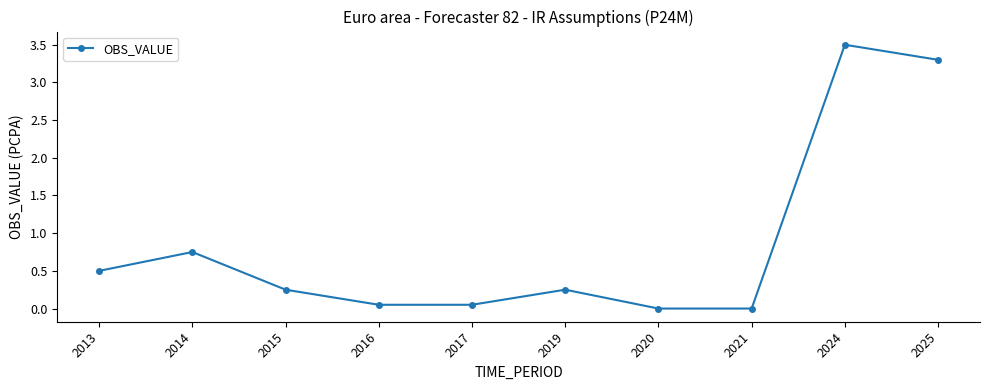

How many lines are shown in the chart?

1